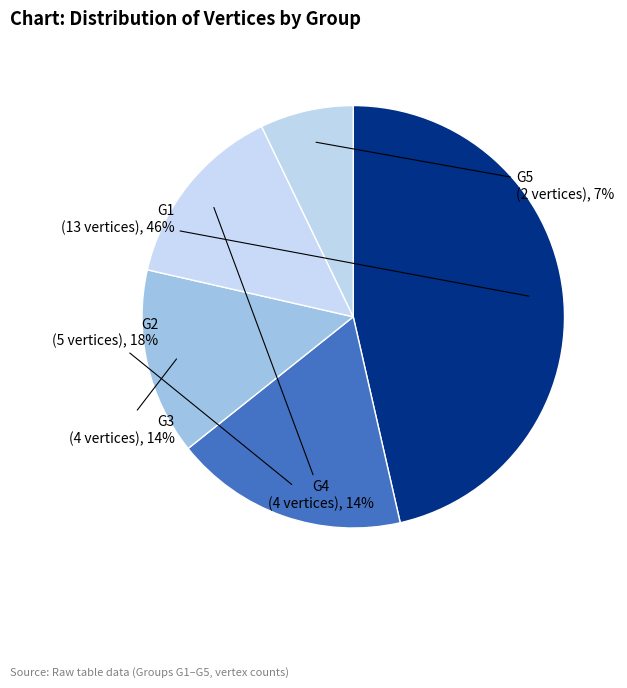

Which slice is the largest?

G1